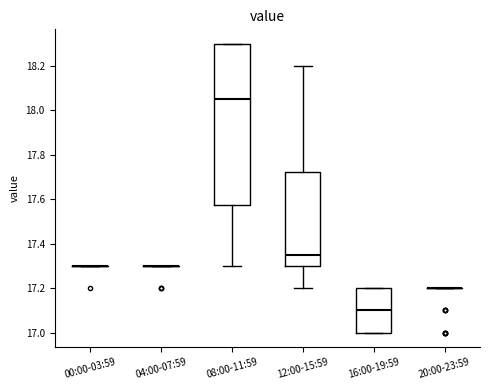

Comparing the boxes themselves (not the whiskers), which one is the tallest?

08:00-11:59